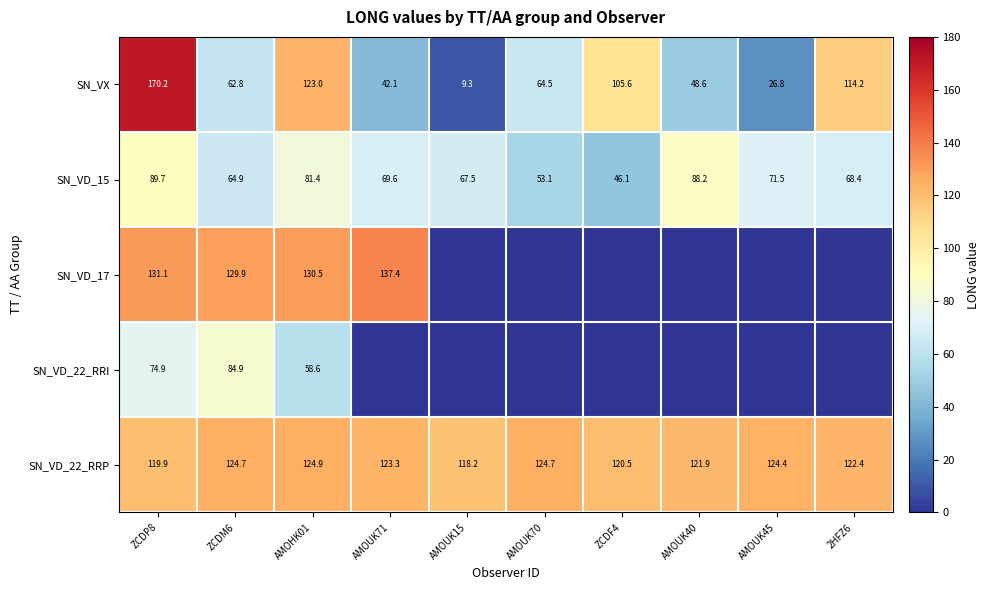

The SN_VX series shows 14.0 at AMOUK15. True or false?

False